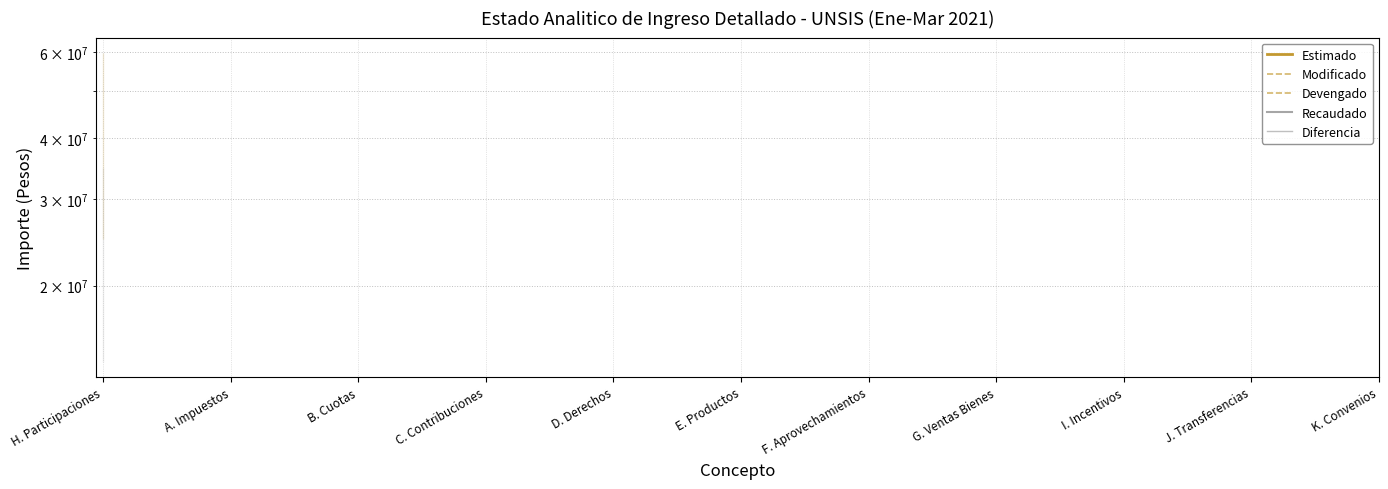

At E. Productos, list the series in order from largest to smallest.

Estimado, Modificado, Devengado, Recaudado, Diferencia